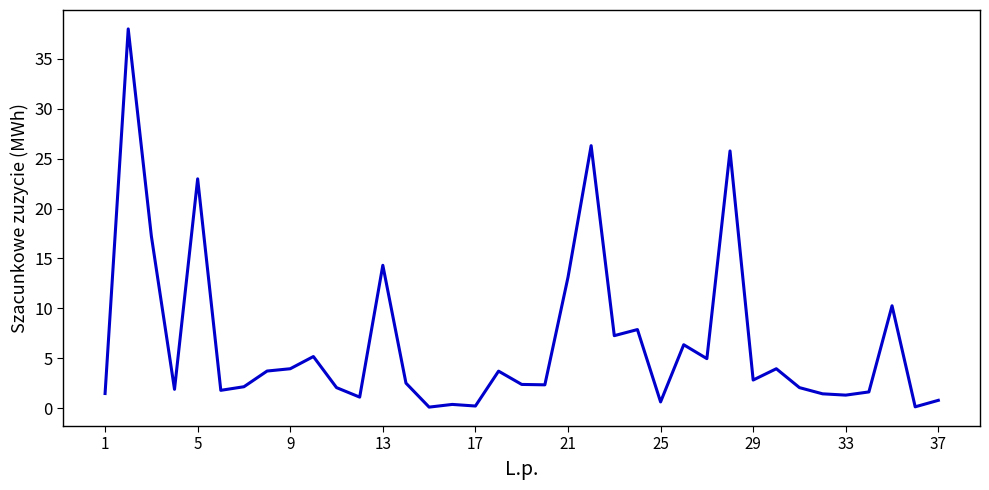

What is the greatest value displayed?

38.0